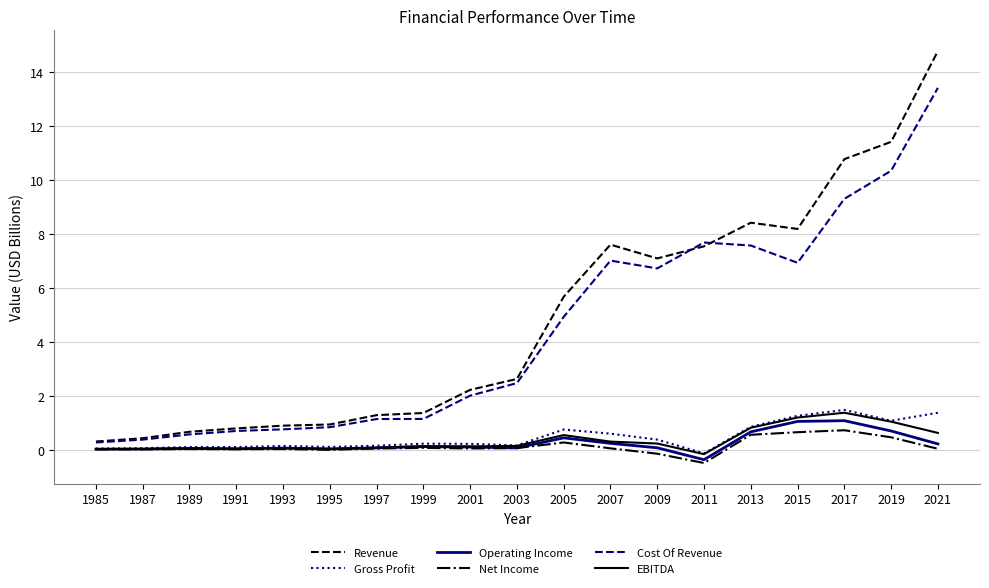

What is the minimum value shown in the chart?

-0.5